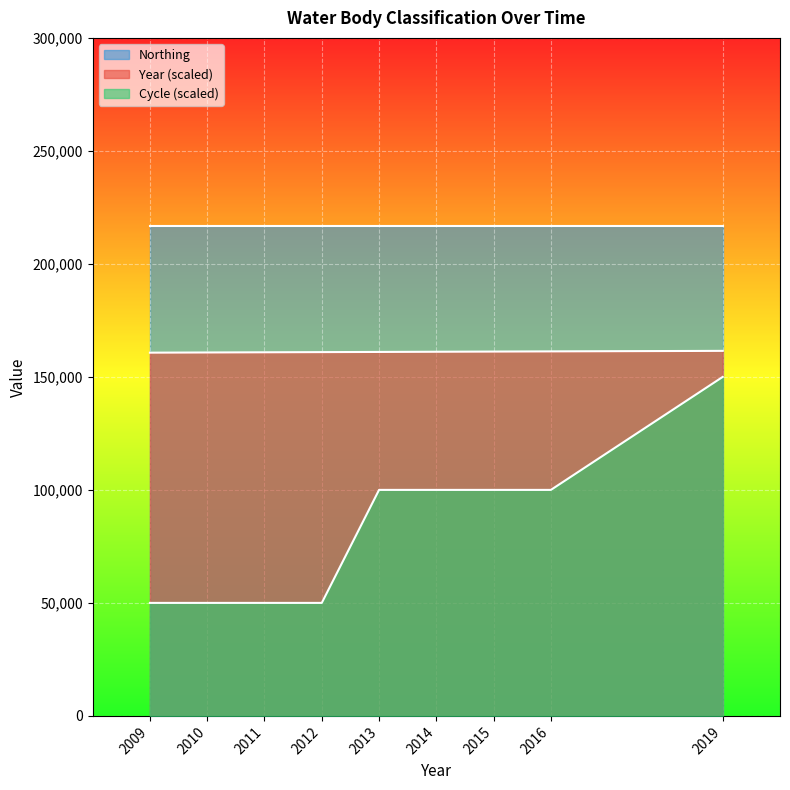

What is the total value across all series at 2012?

427921